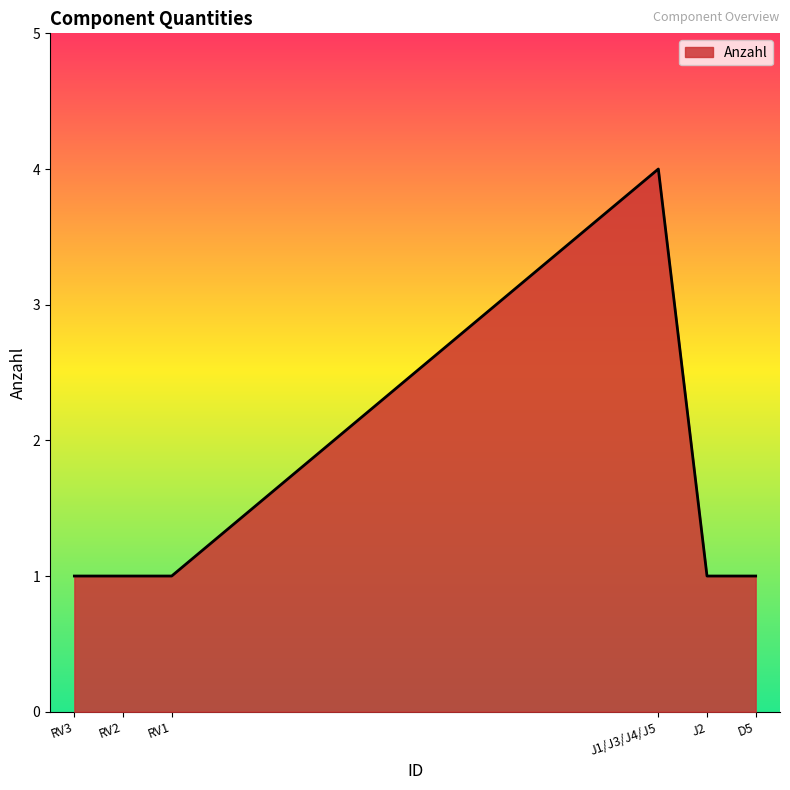

How many series are shown in this chart?

1